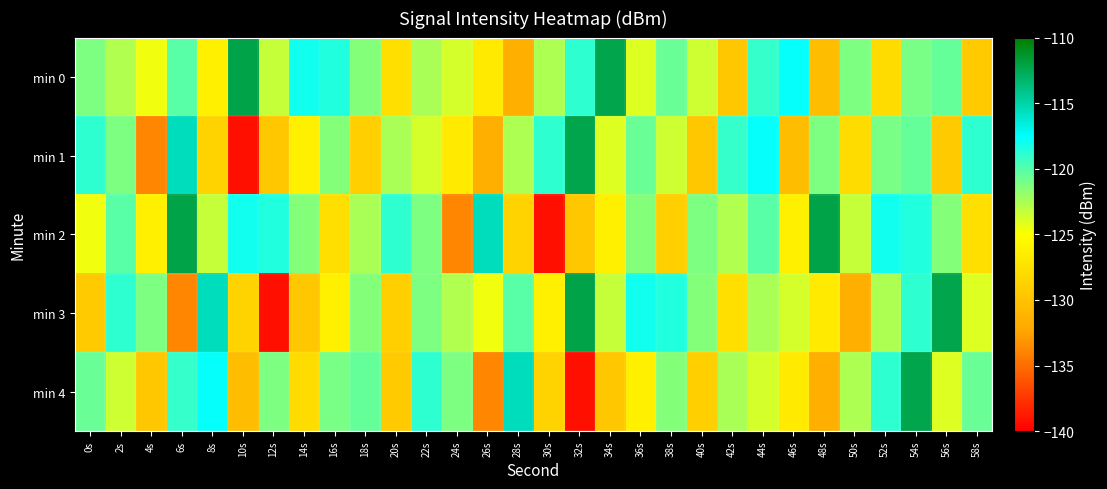

What is the greatest value displayed?

-112.1